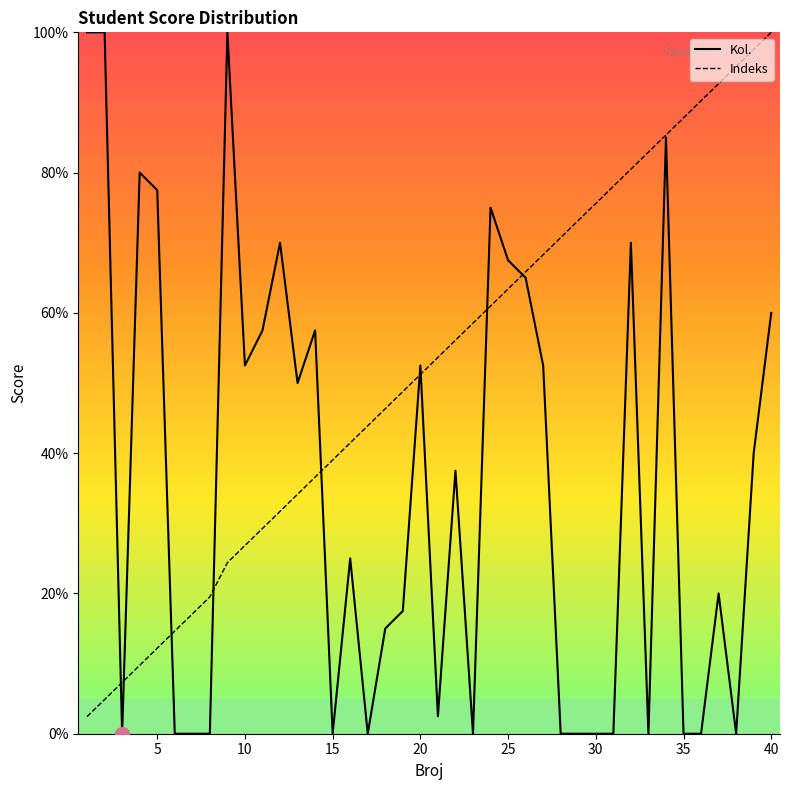

Is it true that Kol. equals 20.1 at 20?

False